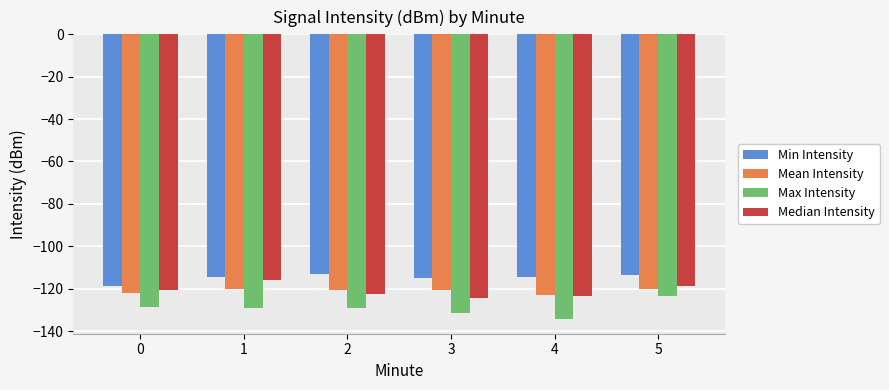

What is the smallest value displayed?

-134.6